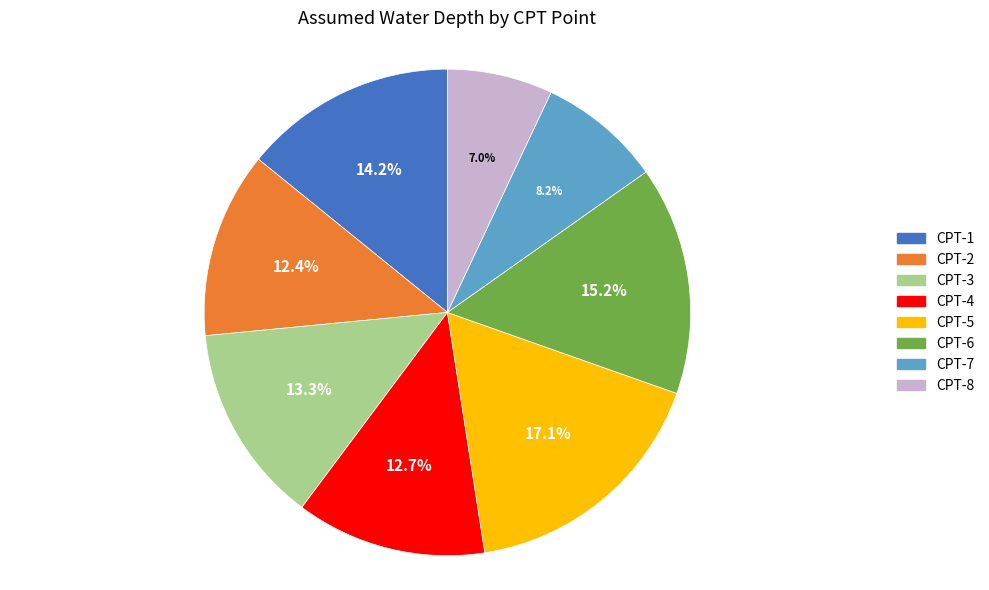

What is the largest slice in the pie chart?

CPT-5